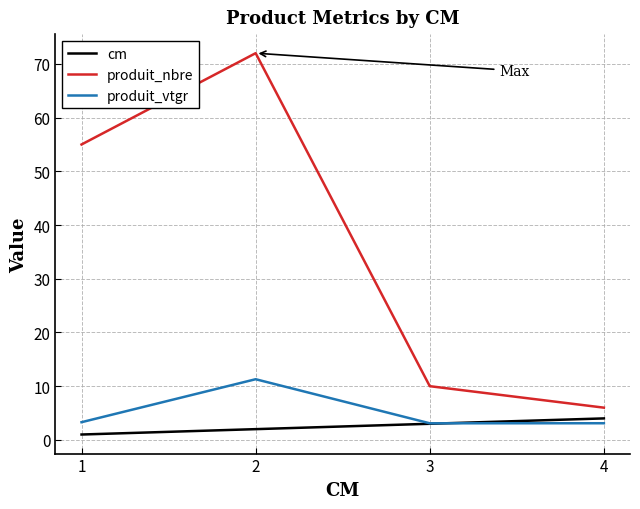

The produit_nbre series shows 10.0 at 3. True or false?

True